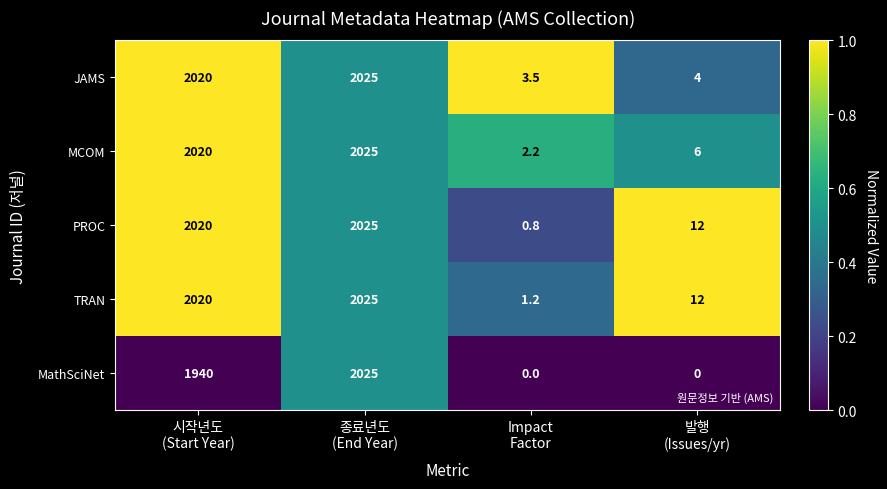

What is the difference between the second highest and second lowest values in the PROC series?

2008.0